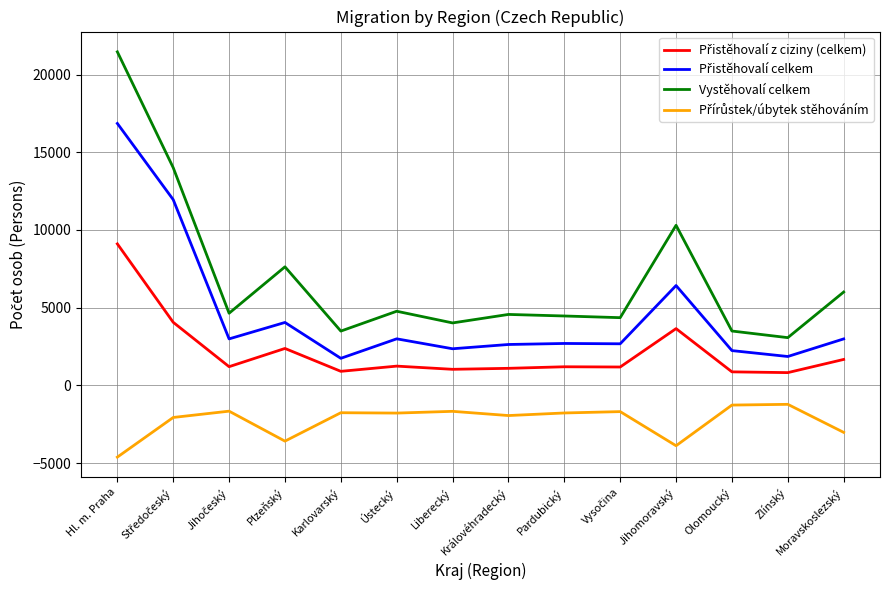

What is the average value of the Vystěhovalí celkem series?

6881